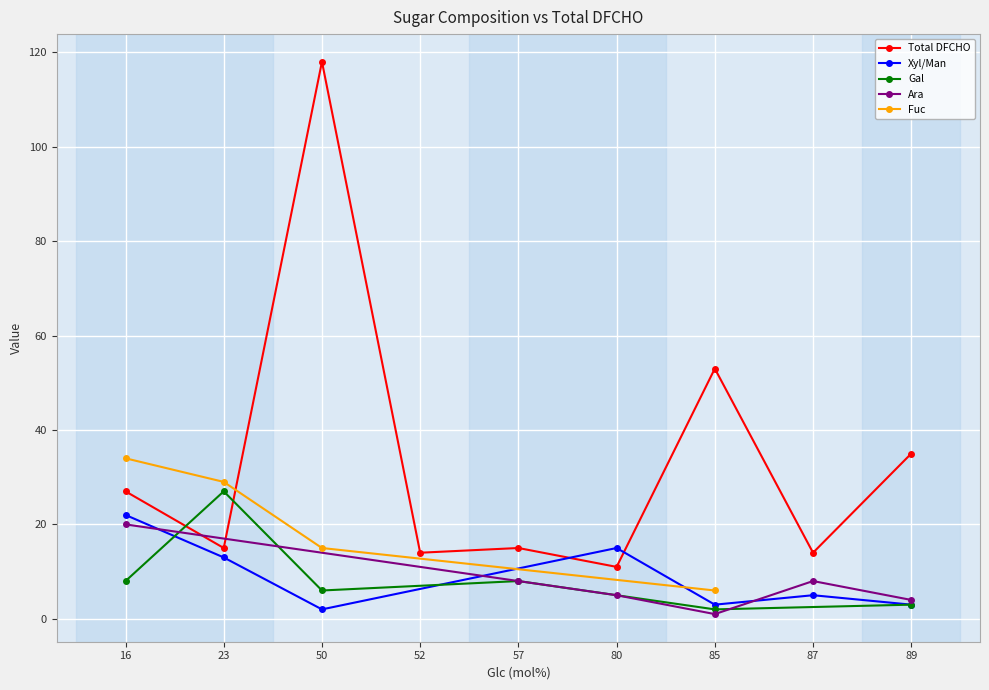

What value does the data have at x?

57